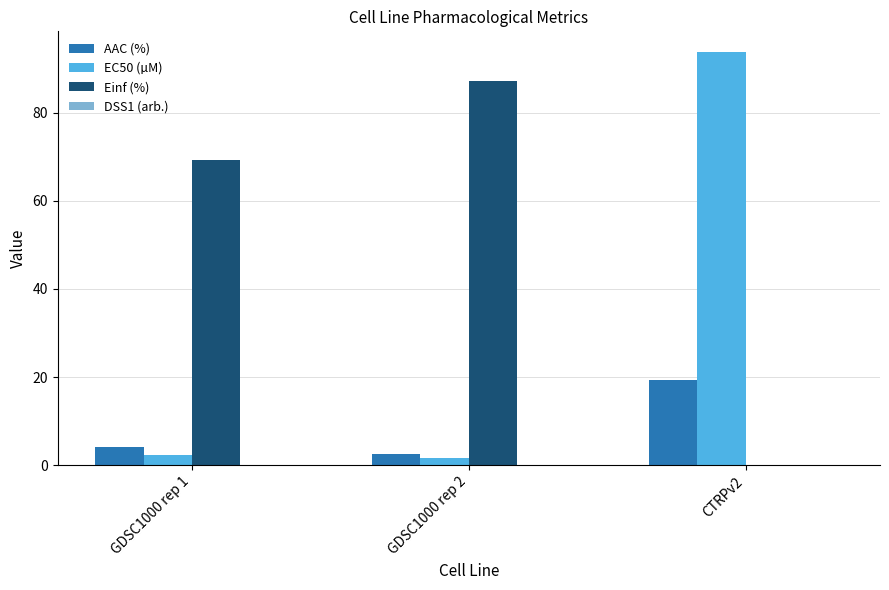

Which series has the largest range (max minus min)?

EC50 (µM)